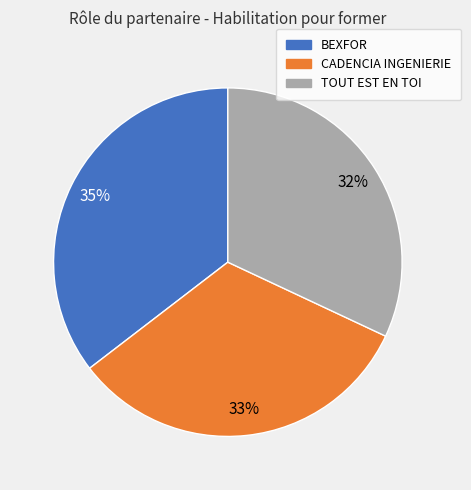

Is TOUT EST EN TOI the majority of the pie?

No